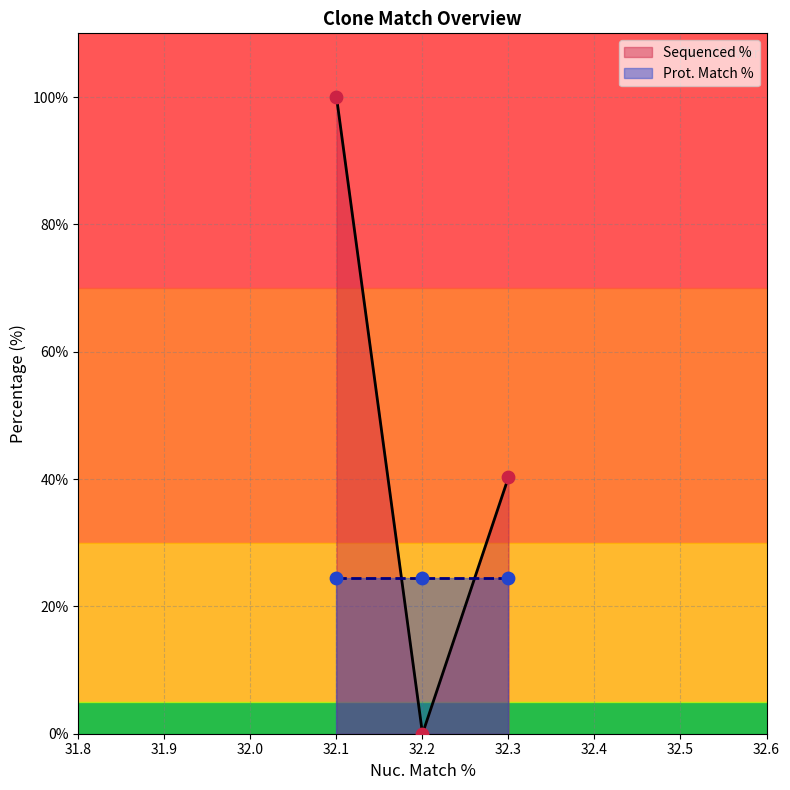

The Sequenced % series shows 137.2 at 32.1. True or false?

False